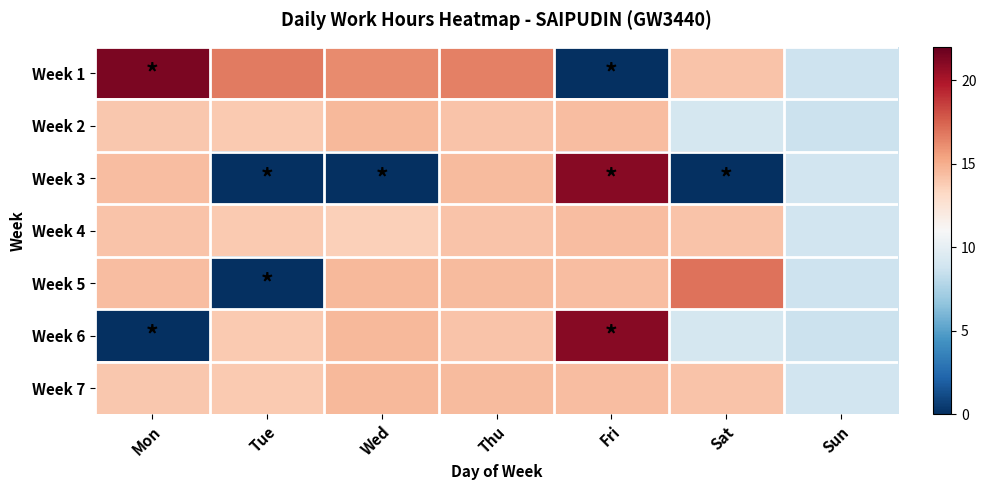

What is the difference between the highest and lowest values at Sat?

17.0